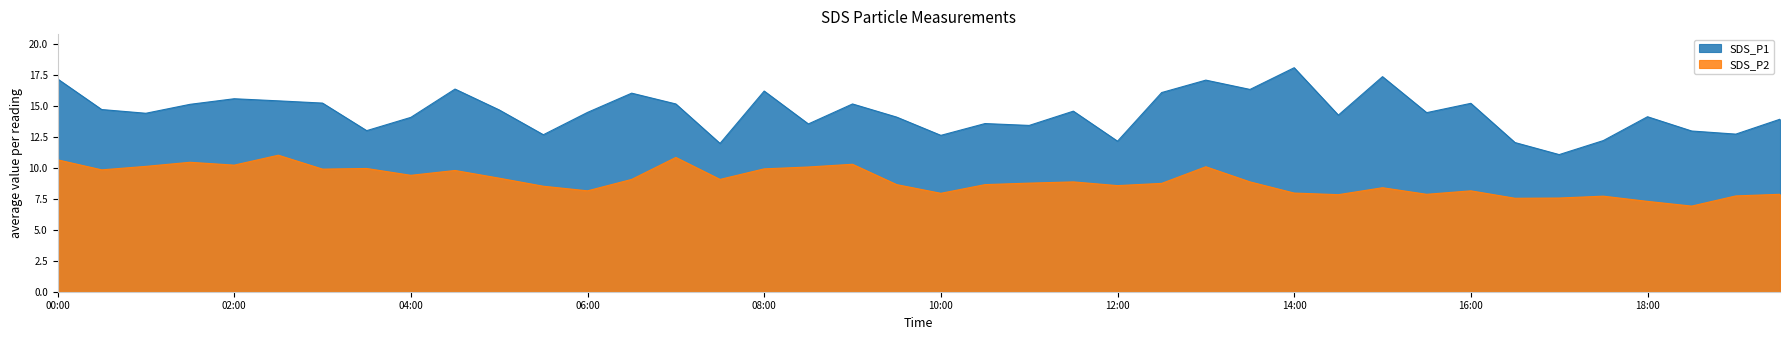

What is the total value across all series at 19:30?

21.8